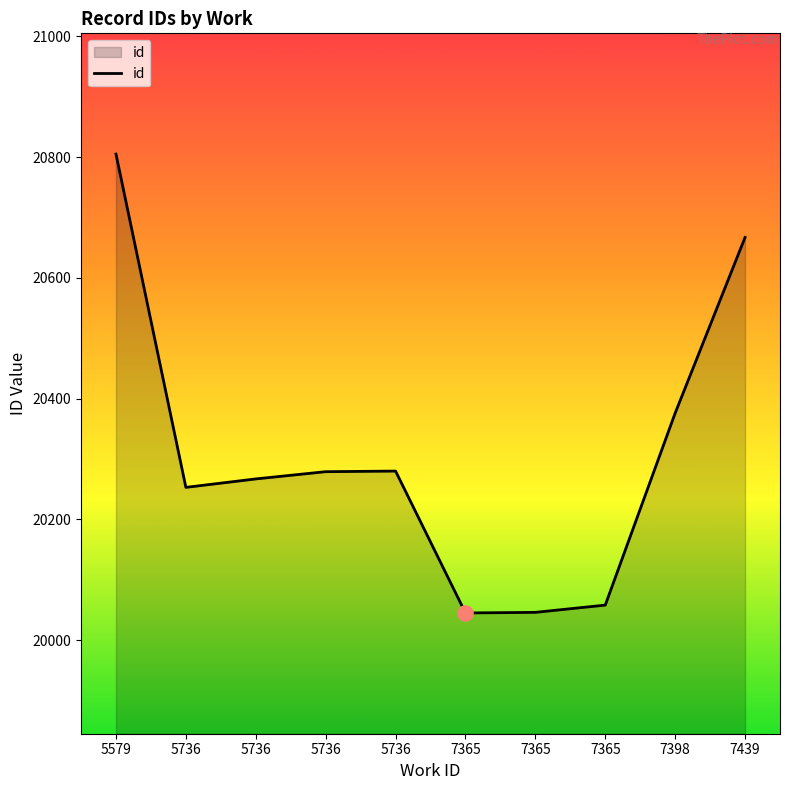

What is the ratio of the value at 7365 to the value at 7365?

1.0